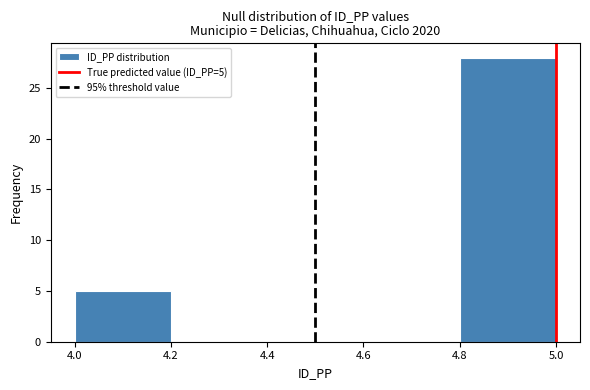

Which range on the x-axis has the tallest bar?

4.8 to 5.0